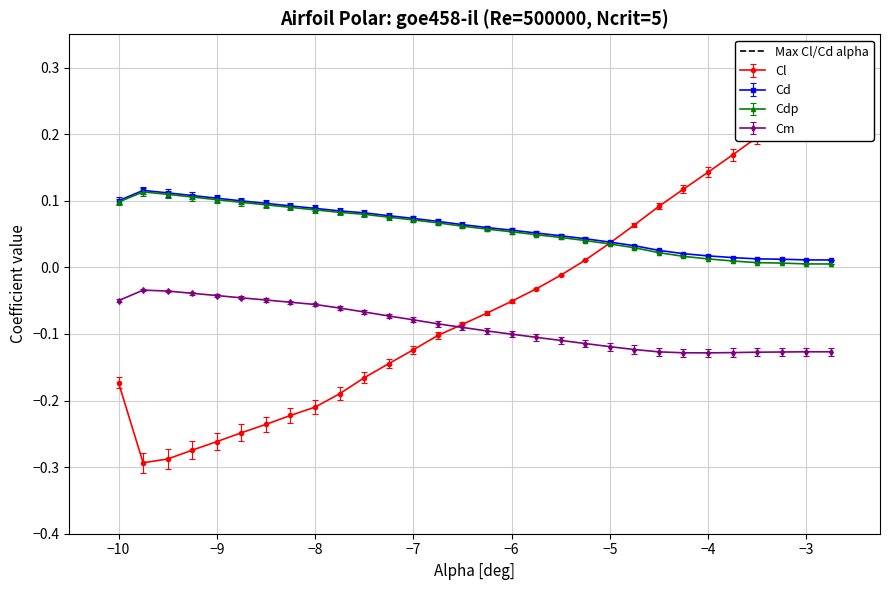

True or false: Cd and Cm intersect in this chart.

False